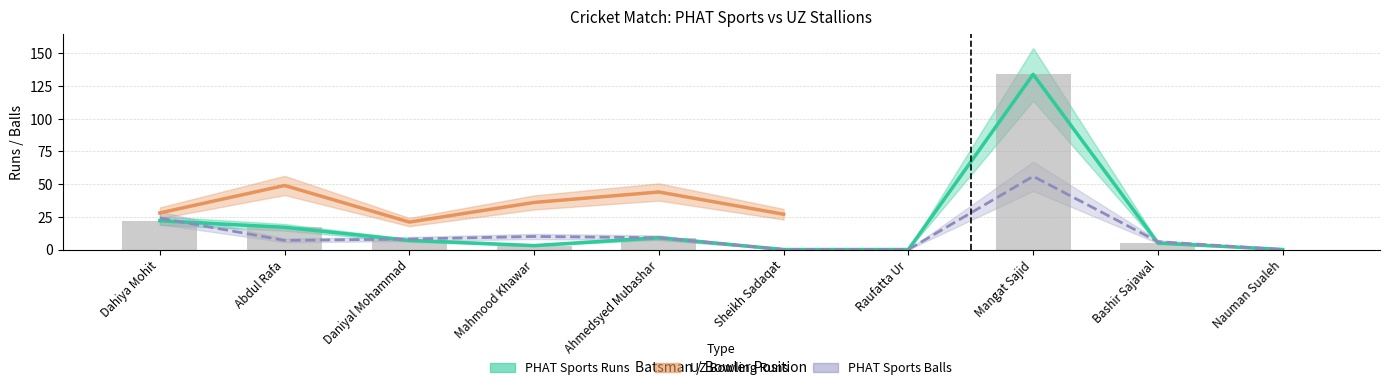

Where is PHAT Sports Runs nearest to the value 67?

Dahiya Mohit